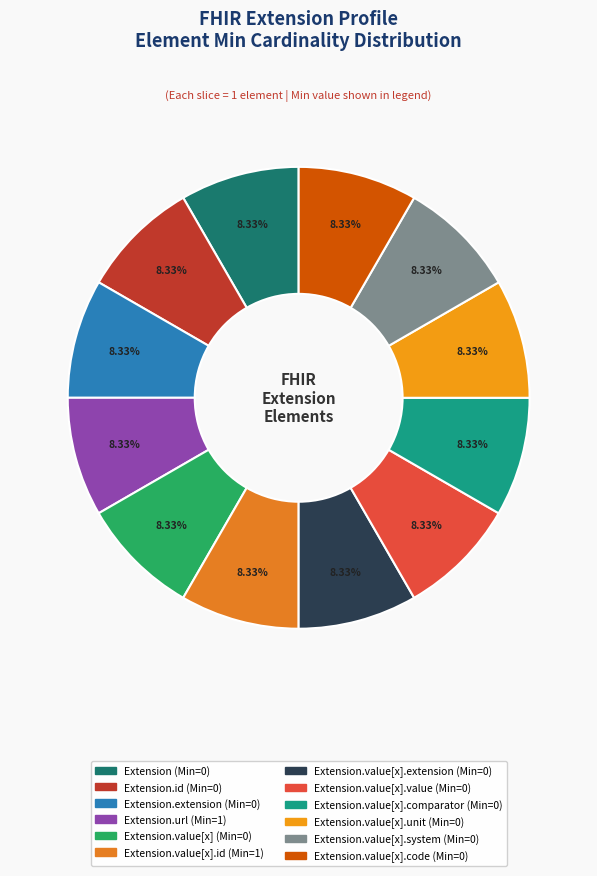

Count the number of slices in the pie.

12